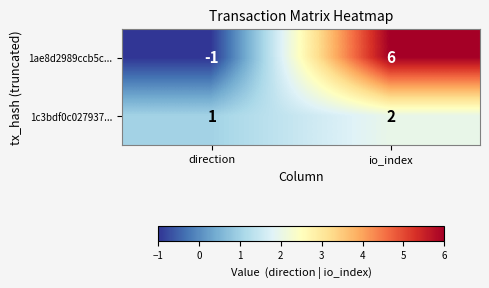

What is the difference between the highest and lowest values at io_index?

4